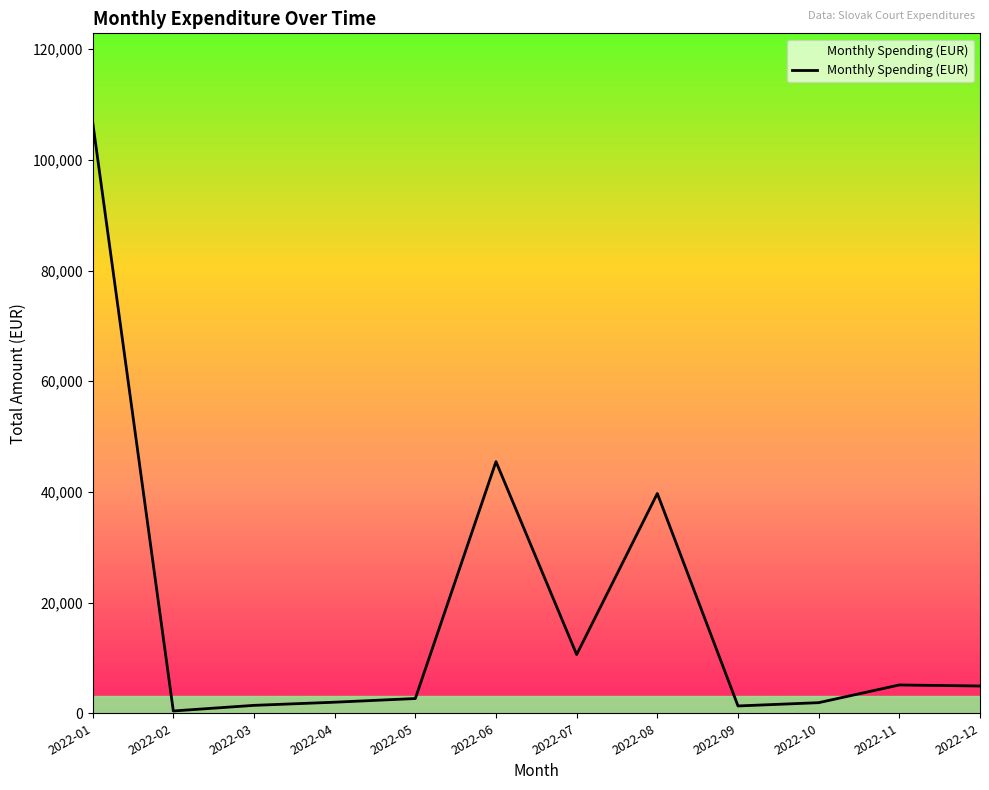

What is the difference between the maximum and minimum values?

106424.2